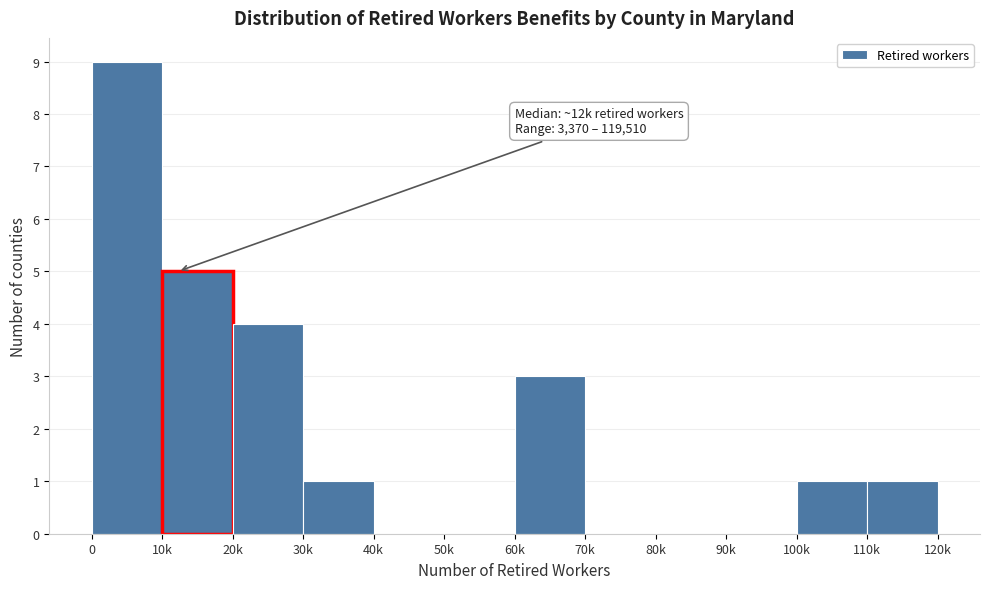

Reading right to left, what are all the values shown in this chart?

110k=1	100k=1	90k=0	80k=0	70k=0	60k=3	50k=0	40k=0	30k=1	20k=4	10k=5	0=9